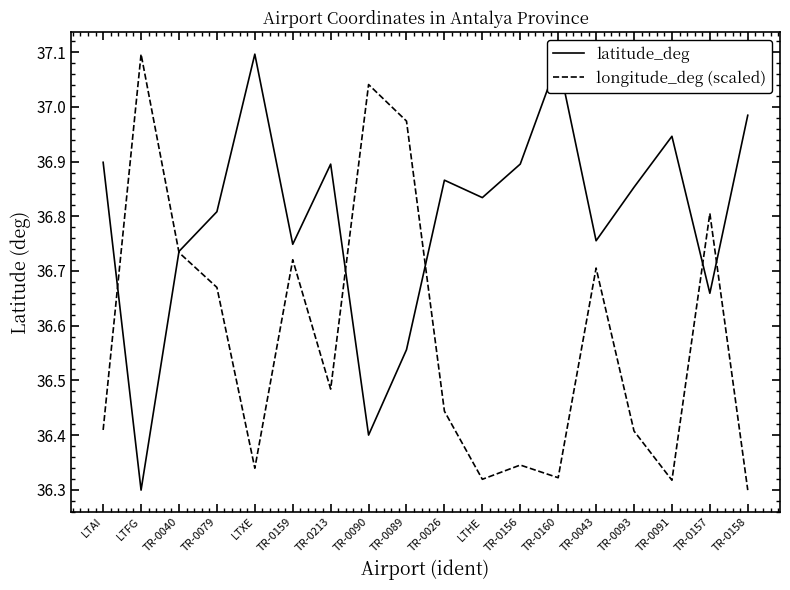

At which label does longitude_deg (scaled) reach its minimum?

TR-0158